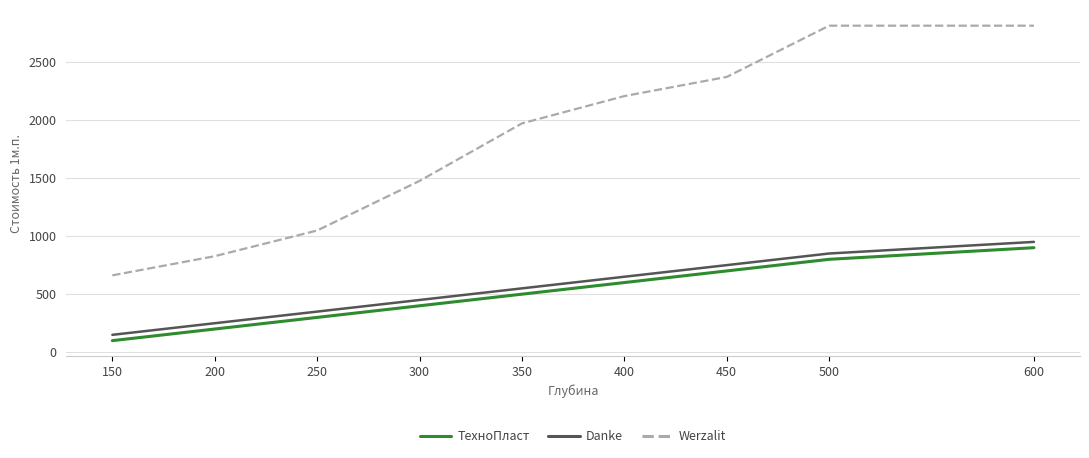

True or false: Werzalit and Danke cross at least once.

False